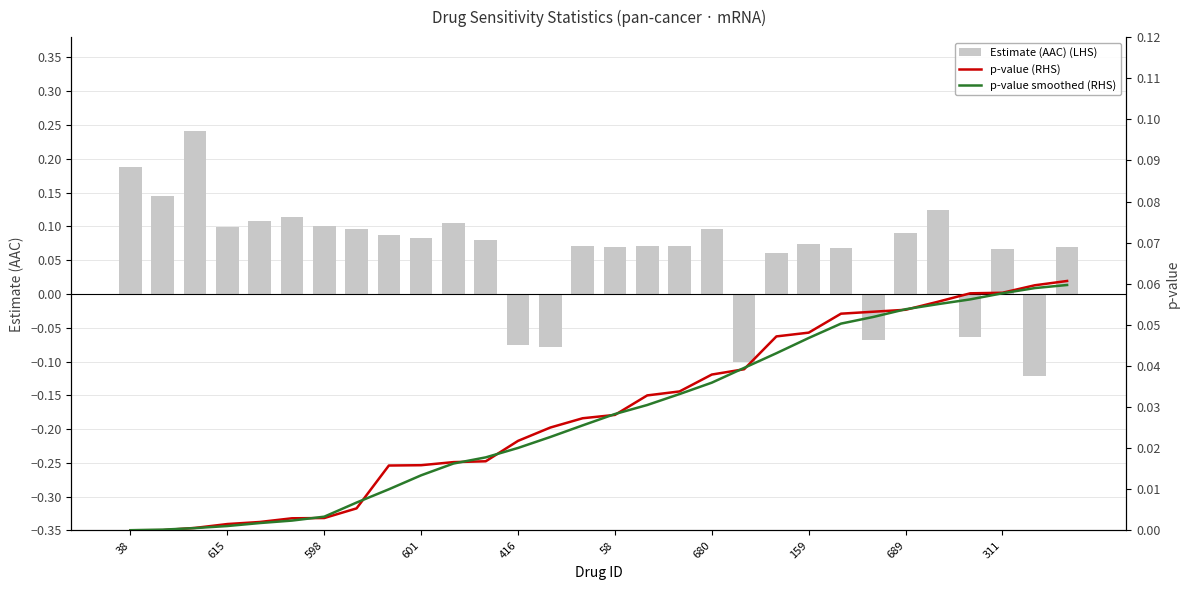

True or false: Estimate (AAC) (LHS) has a value of 0.0 at 680.

False